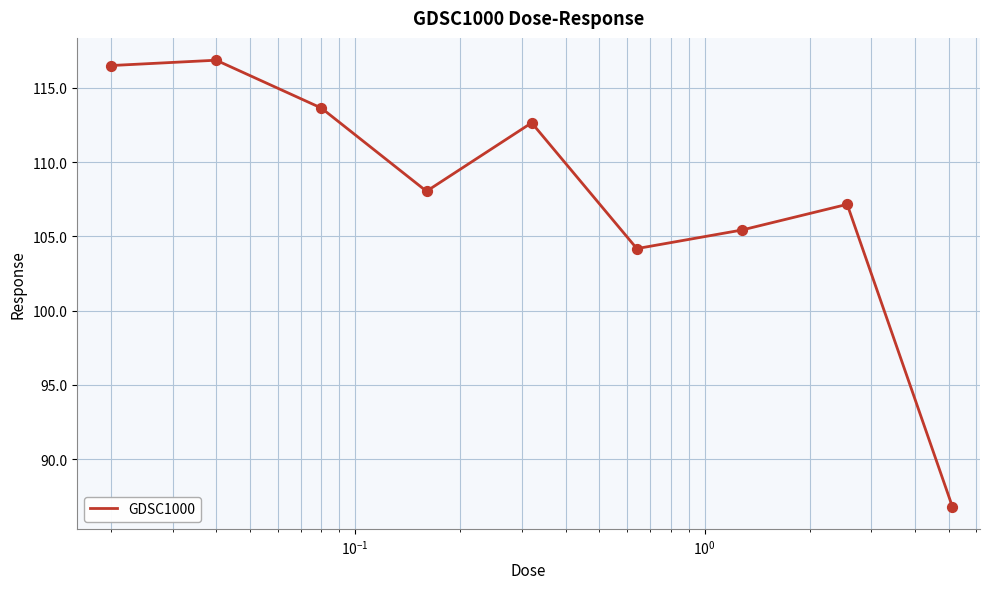

What is the difference between the maximum and minimum values?

30.1